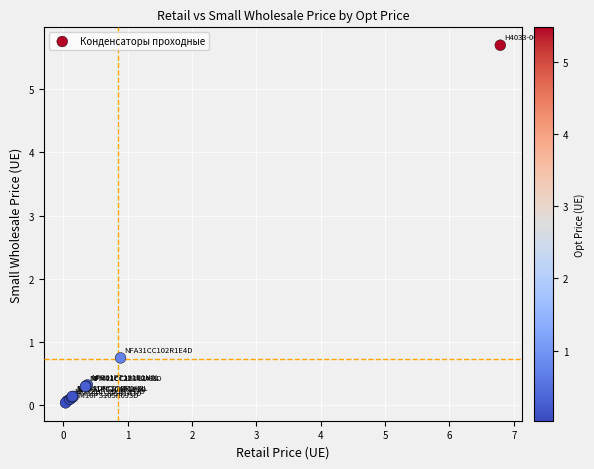

What Y value in the scatter plot is closest to 2?

0.7